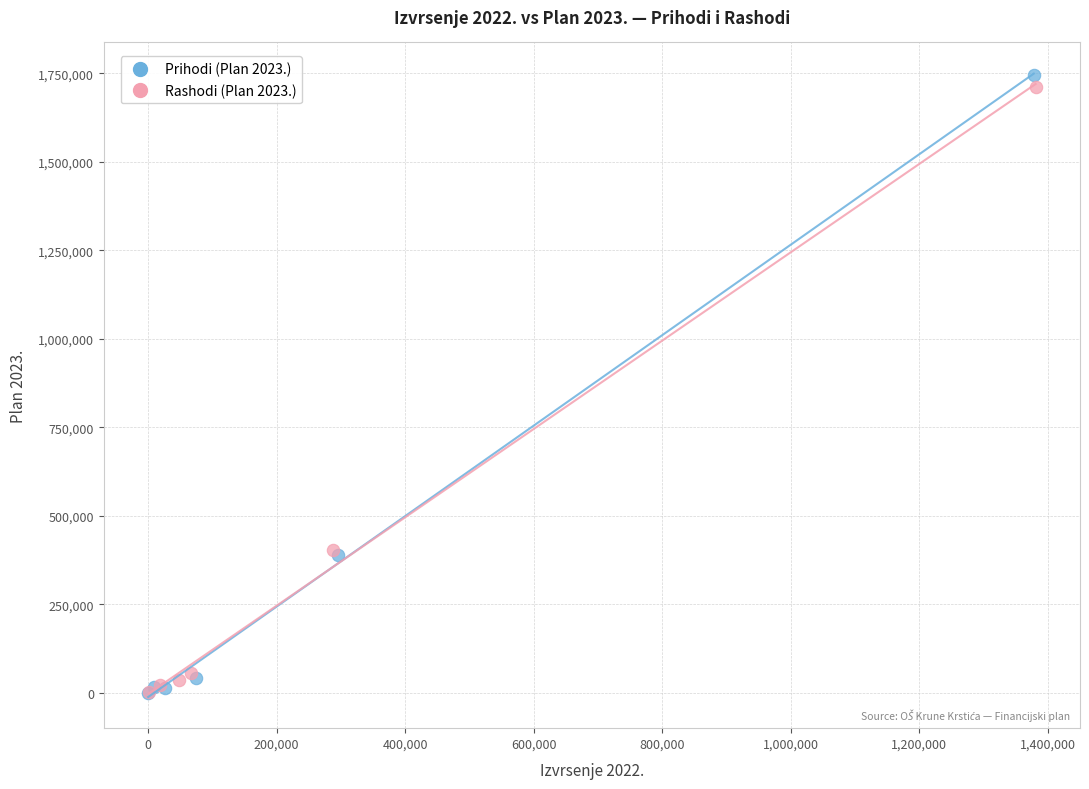

Which series has the largest Y range (max minus min)?

Prihodi (Plan 2023.)